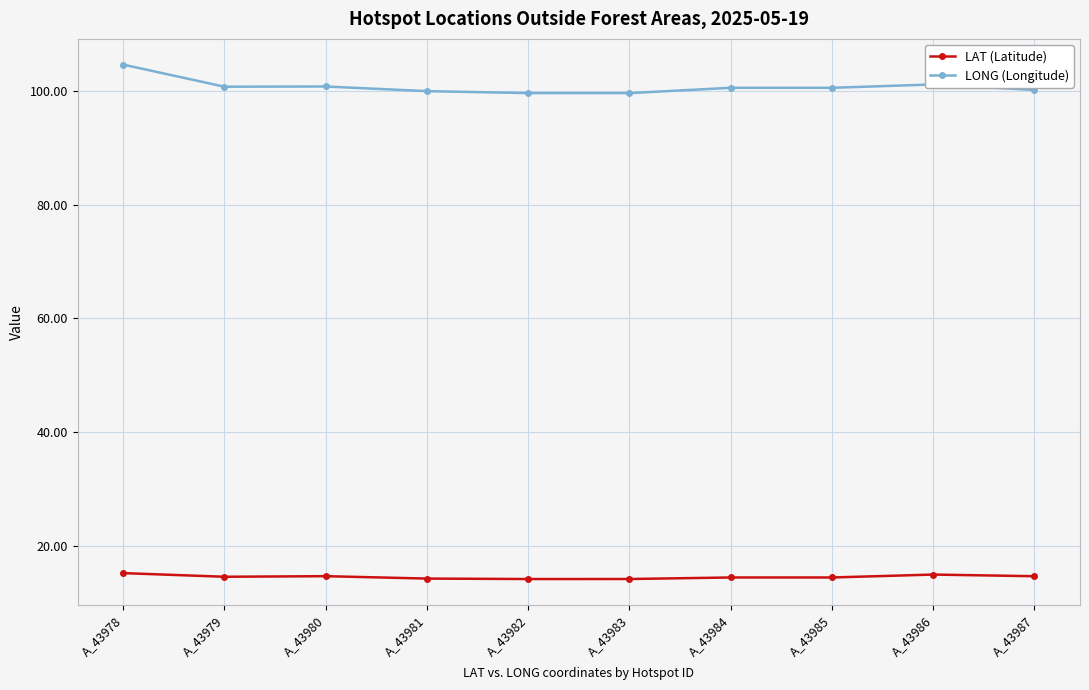

True or false: LAT (Latitude) and LONG (Longitude) cross at least once.

False